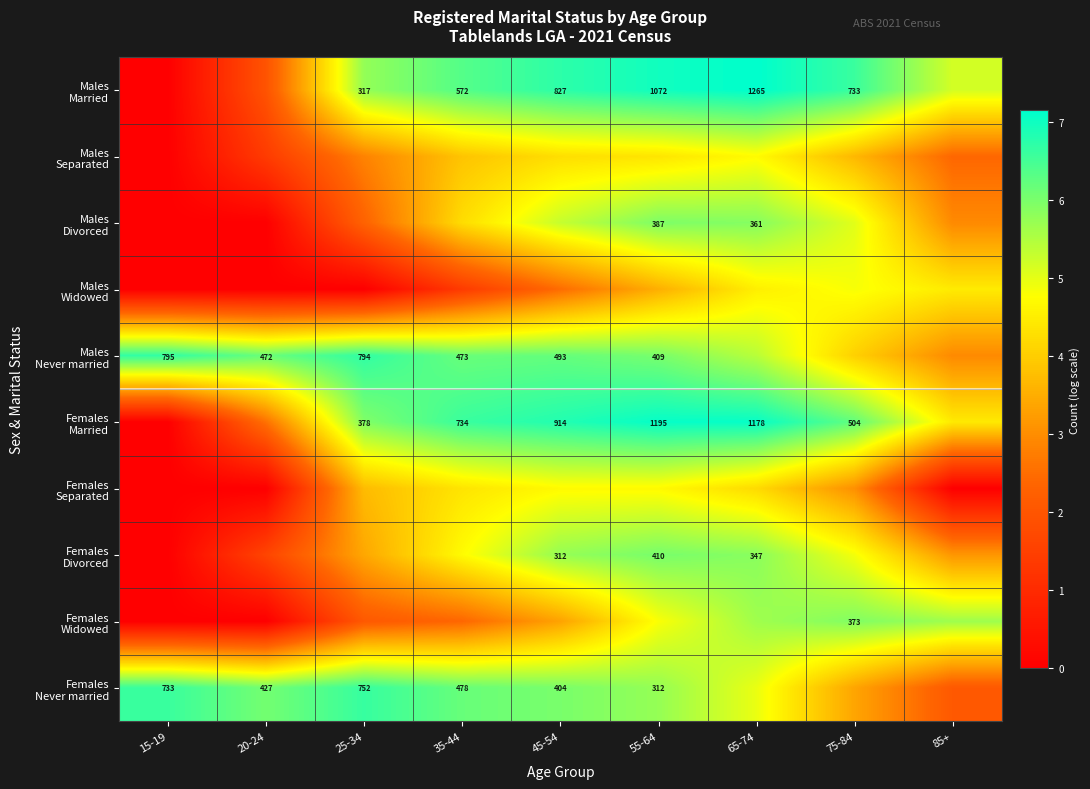

At how many categories does at least one series exceed 3?

9